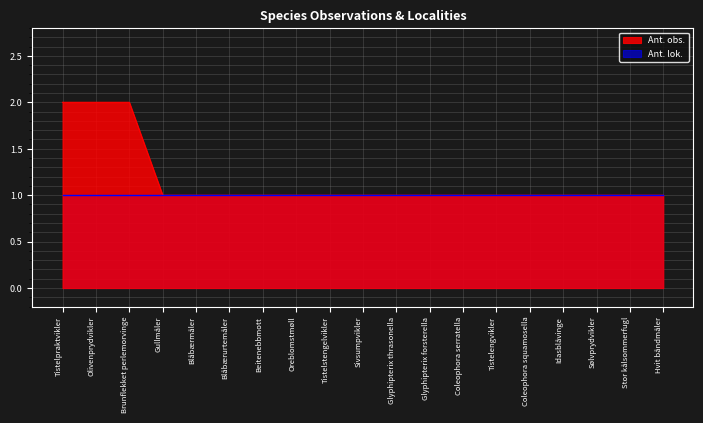

What value does the data have at Tistelengvikler?

1